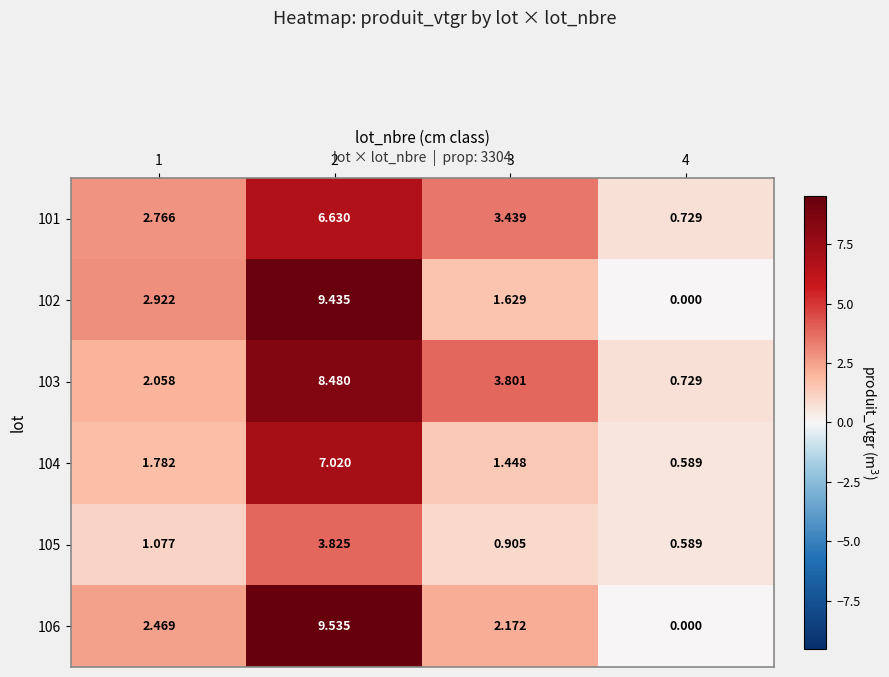

At 1, list the series in order from largest to smallest.

102, 101, 106, 103, 104, 105